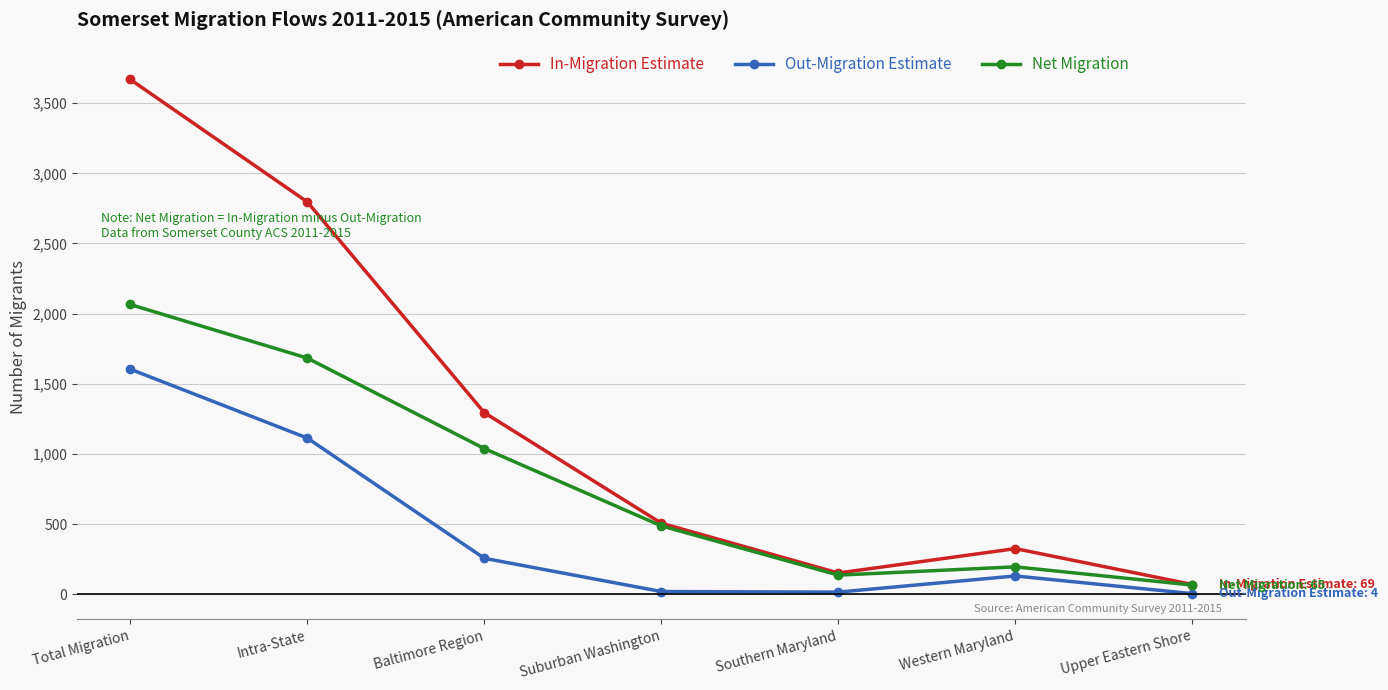

True or false: Out-Migration Estimate has a value of 19 at Suburban Washington.

True